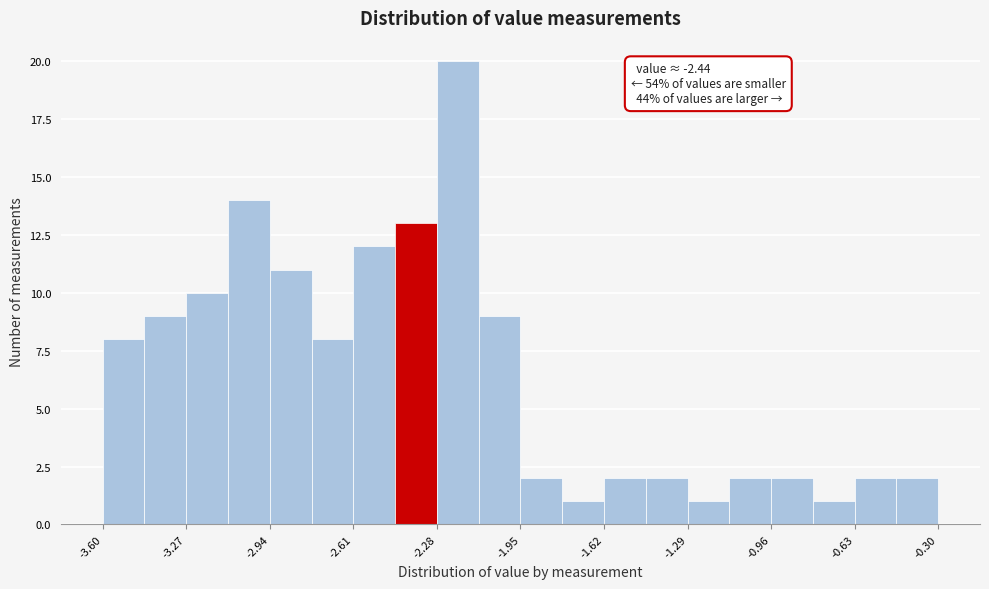

Read against the x-axis, roughly where is the centre of the tallest bar?

-2.20